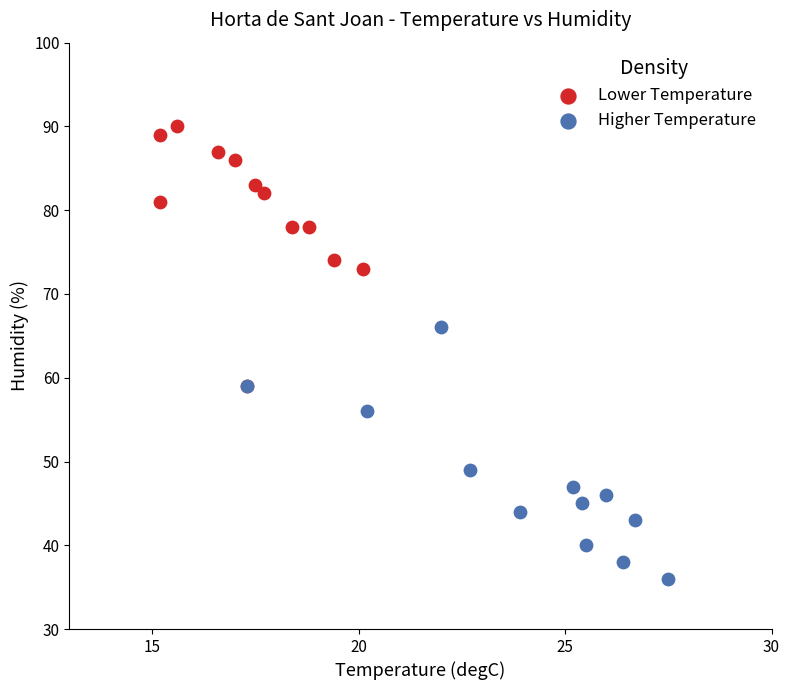

Which series contains the lowest Y value?

Higher Temperature